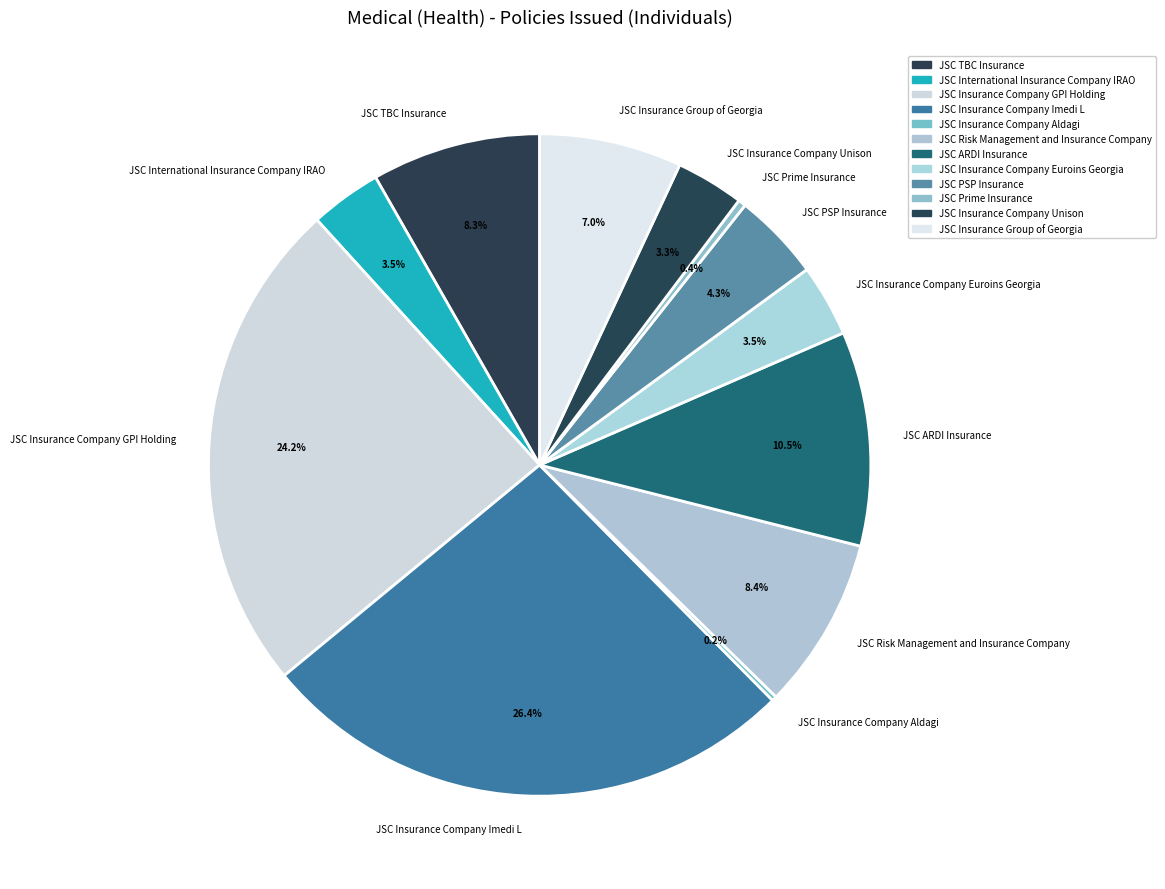

Combined, do JSC Prime Insurance and JSC Insurance Company Imedi L account for over 50%?

No